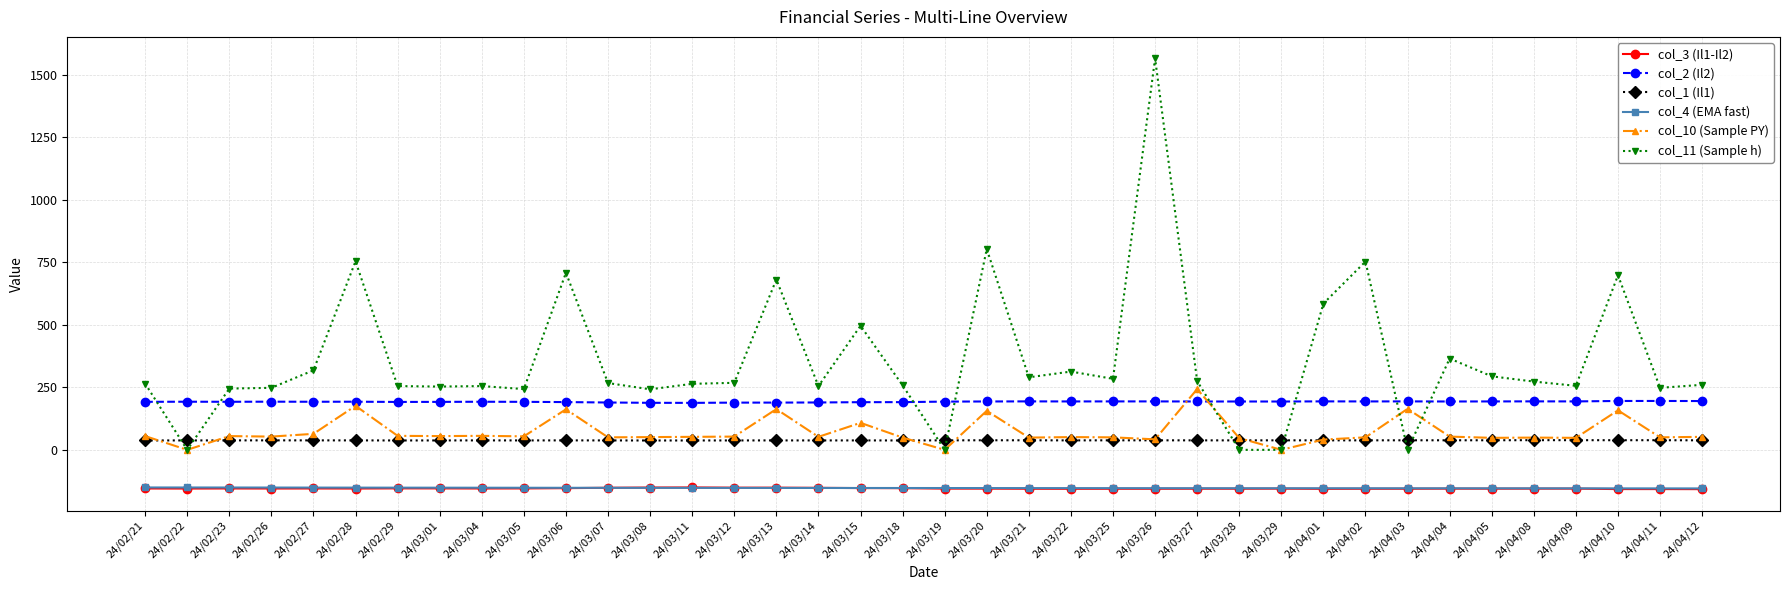

What is the difference between the maximum and minimum values in the col_2 (Il2) series?

7.6